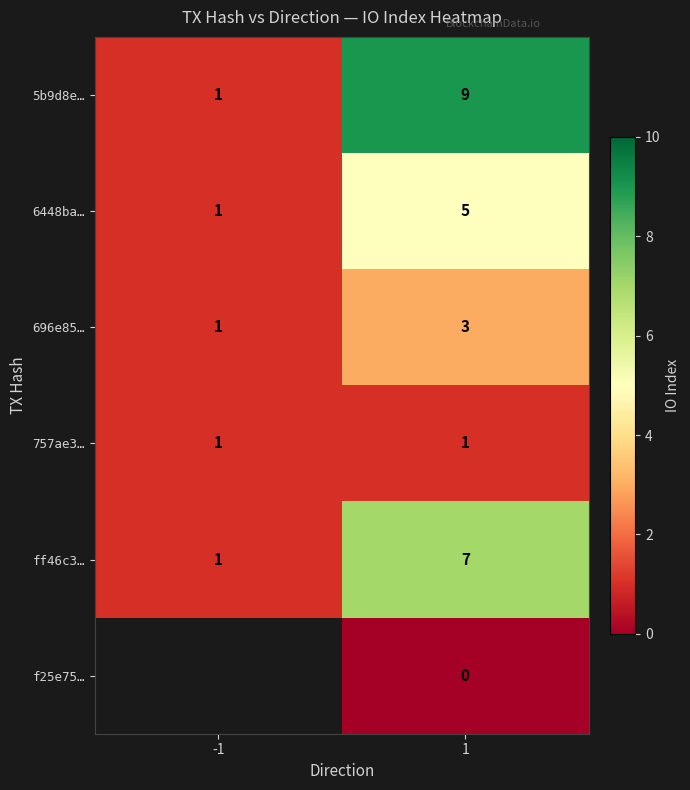

At which label is 696e85… closest to 2?

-1